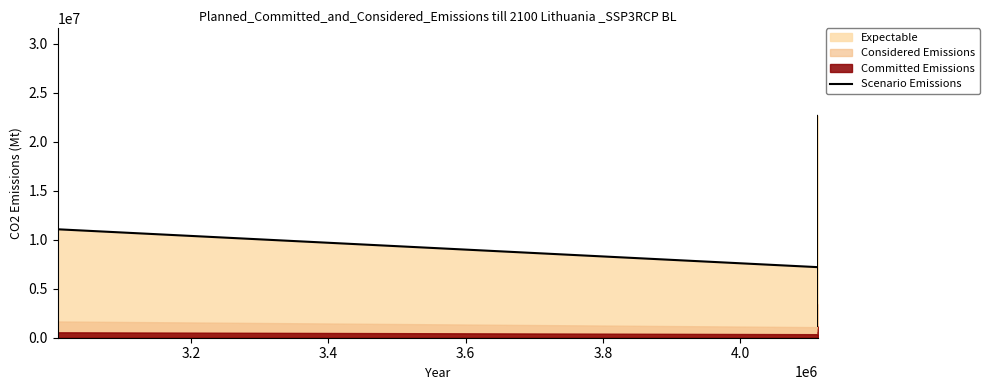

True or false: the data shows 2800379 at 15.

False